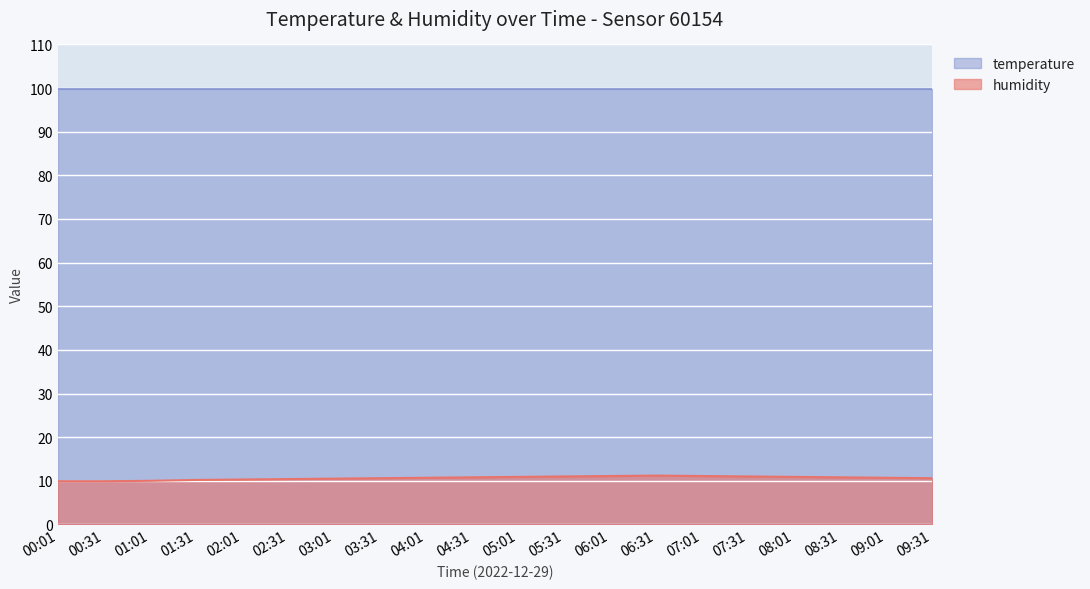

Approximately how many times larger is the value at 04:01 compared to 04:31?

1.0